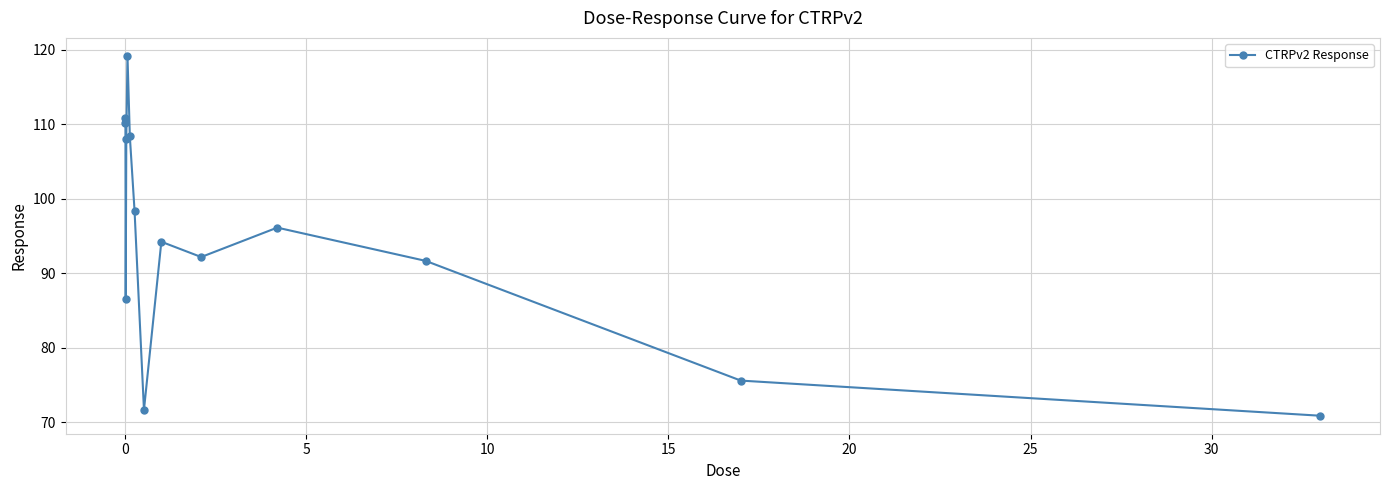

What is the sum of all values?

1334.0